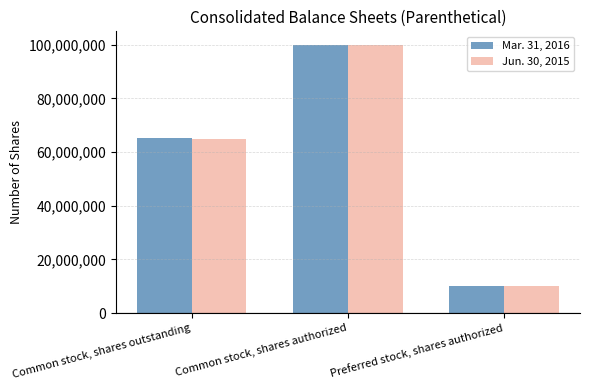

What is the minimum value for Jun. 30, 2015?

10000000